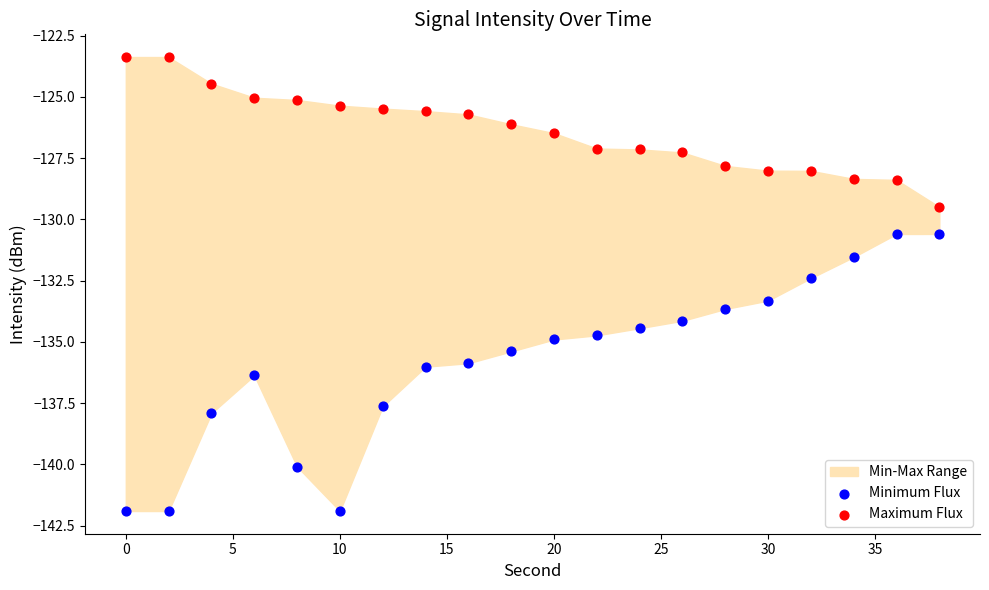

Which series has the widest spread of Y values?

Minimum Flux